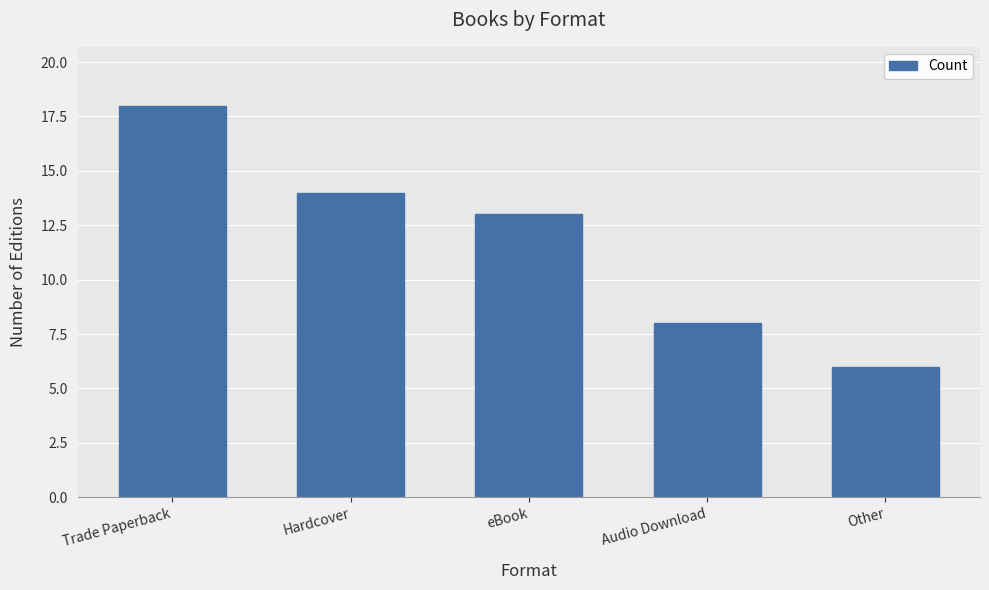

Reading left to right, extract all data points from this chart.

Trade Paperback=18	Hardcover=14	eBook=13	Audio Download=8	Other=6